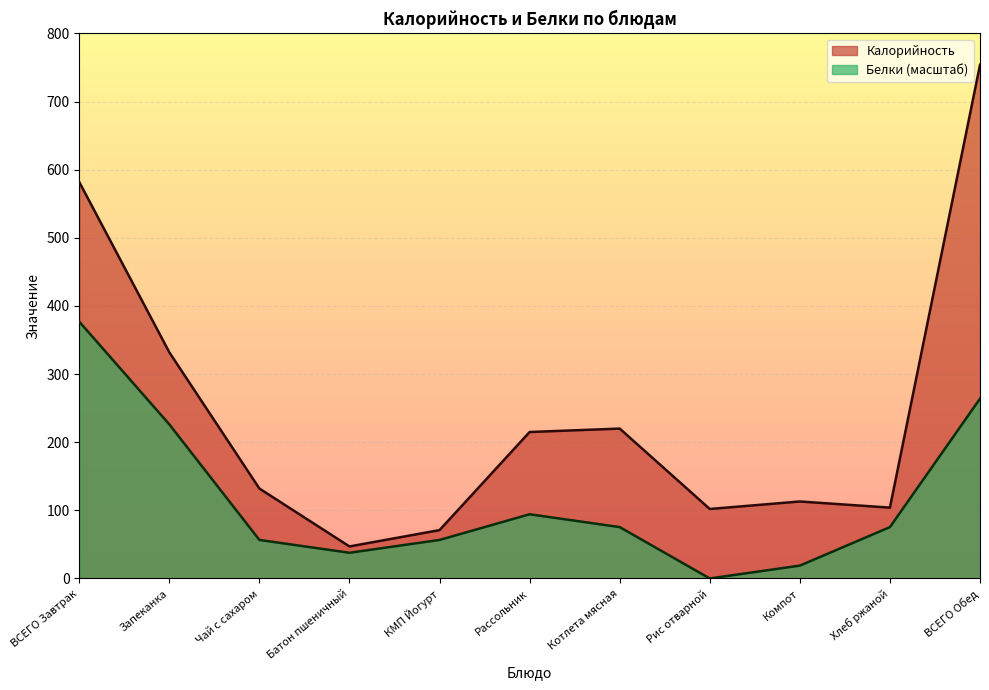

What is the total value across all series at Рассольник?

309.2